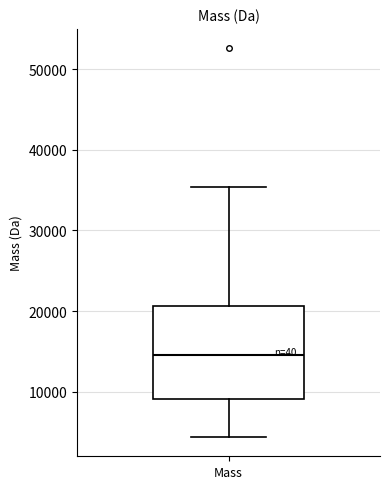

Where does the lower whisker of the box for Mass end on the y-axis? The values are not printed on the chart, so give them approximately, as read against the axis.

4000